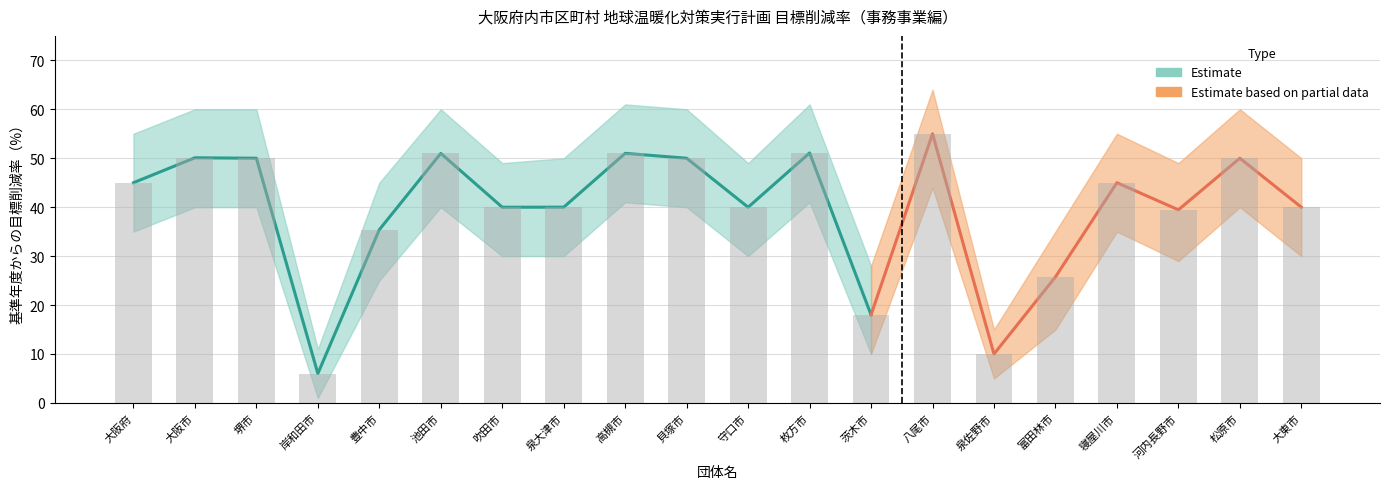

Reading right to left, extract all data points from this chart.

40.0	50.0	39.5	45.0	25.8	10.0	55.0	18.0	51.1	40.0	50.0	51.0	40.0	40.0	51.0	35.4	6.0	50.0	50.1	45.0